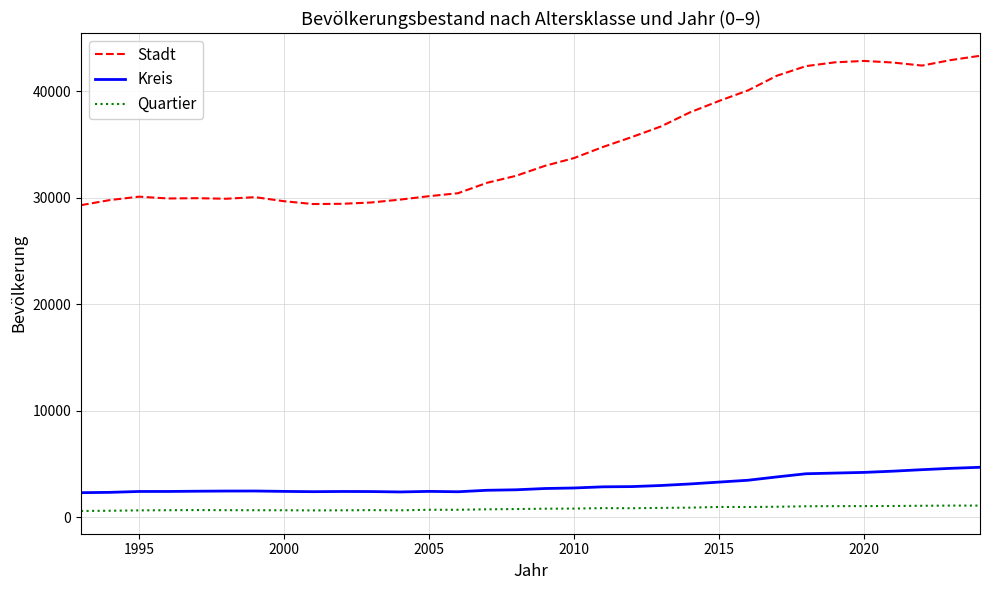

Which series has the widest spread of values?

Stadt